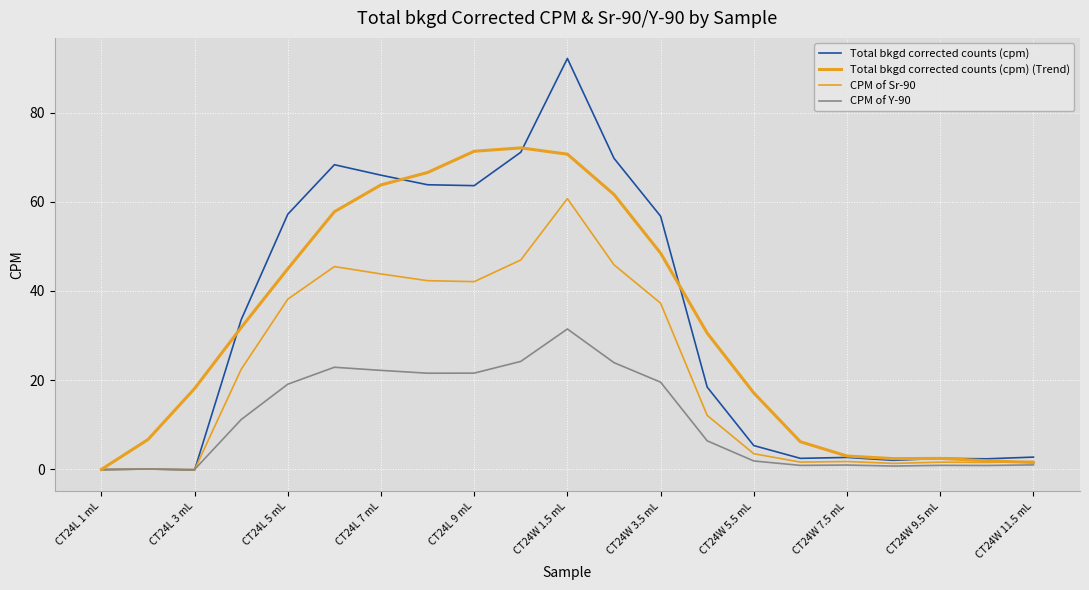

After their last crossing, which series has the higher values: CPM of Sr-90 or Total bkgd corrected counts (cpm) (Trend)?

CPM of Sr-90